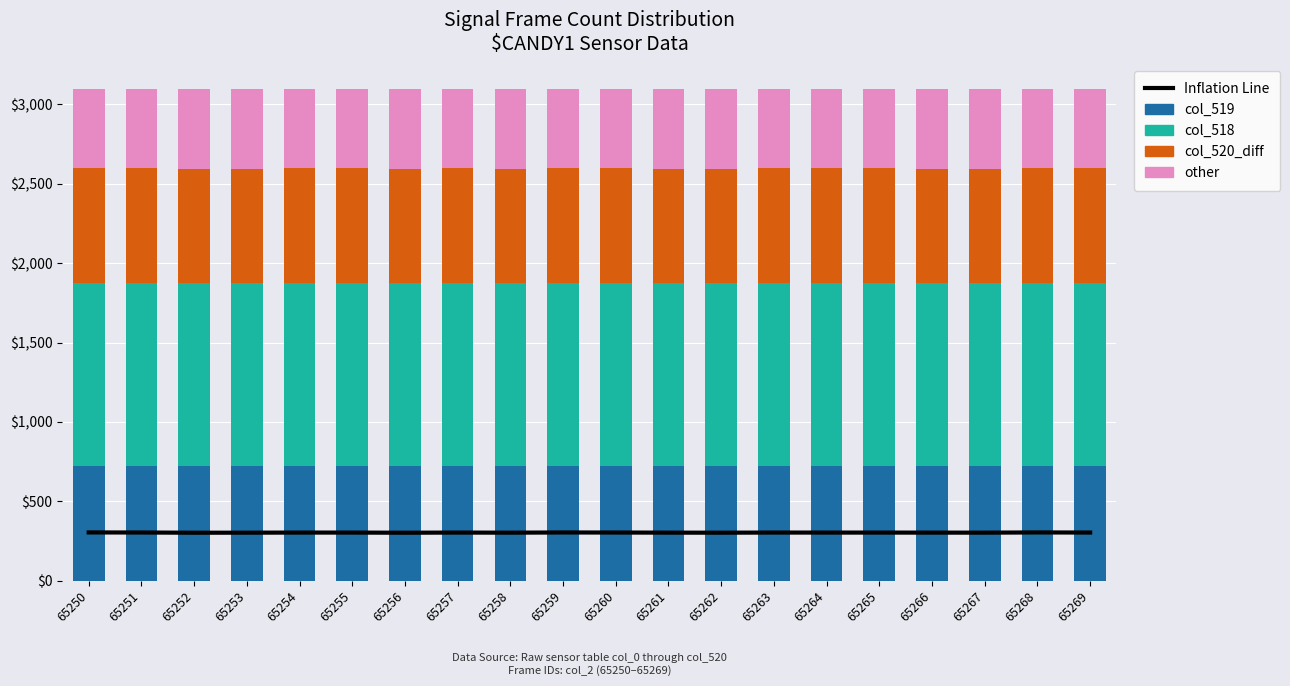

Reading left to right, what are all the values shown in this chart?

Inflation Line: 65250=304.9	65251=304.4	65252=303.1	65253=303.4	65254=304.1	65255=304.0	65256=303.1	65257=304.1	65258=303.4	65259=304.7	65260=304.3	65261=303.6	65262=303.3	65263=304.2	65264=304.0	65265=304.0	65266=303.7	65267=303.5	65268=304.9	65269=304.2
col_519: 65250=726.0	65251=724.8	65252=721.7	65253=722.3	65254=723.9	65255=723.8	65256=721.7	65257=724.0	65258=722.4	65259=725.5	65260=724.5	65261=722.9	65262=722.1	65263=724.2	65264=723.8	65265=723.8	65266=723.1	65267=722.7	65268=725.9	65269=724.2
col_518: 65250=1146.5	65251=1147.6	65252=1150.8	65253=1150.1	65254=1148.5	65255=1148.7	65256=1150.8	65257=1148.5	65258=1150.0	65259=1147.0	65260=1147.9	65261=1149.6	65262=1150.3	65263=1148.3	65264=1148.7	65265=1148.6	65266=1149.3	65267=1149.7	65268=1146.5	65269=1148.2
col_520_diff: 65250=726.0	65251=724.8	65252=721.7	65253=722.3	65254=723.9	65255=723.8	65256=721.7	65257=724.0	65258=722.4	65259=725.5	65260=724.5	65261=722.9	65262=722.1	65263=724.2	65264=723.8	65265=723.8	65266=723.1	65267=722.7	65268=725.9	65269=724.2
other: 65250=500.0	65251=500.0	65252=500.0	65253=500.0	65254=500.0	65255=500.0	65256=500.0	65257=500.0	65258=500.0	65259=500.0	65260=500.0	65261=500.0	65262=500.0	65263=500.0	65264=500.0	65265=500.0	65266=500.0	65267=500.0	65268=500.0	65269=500.0